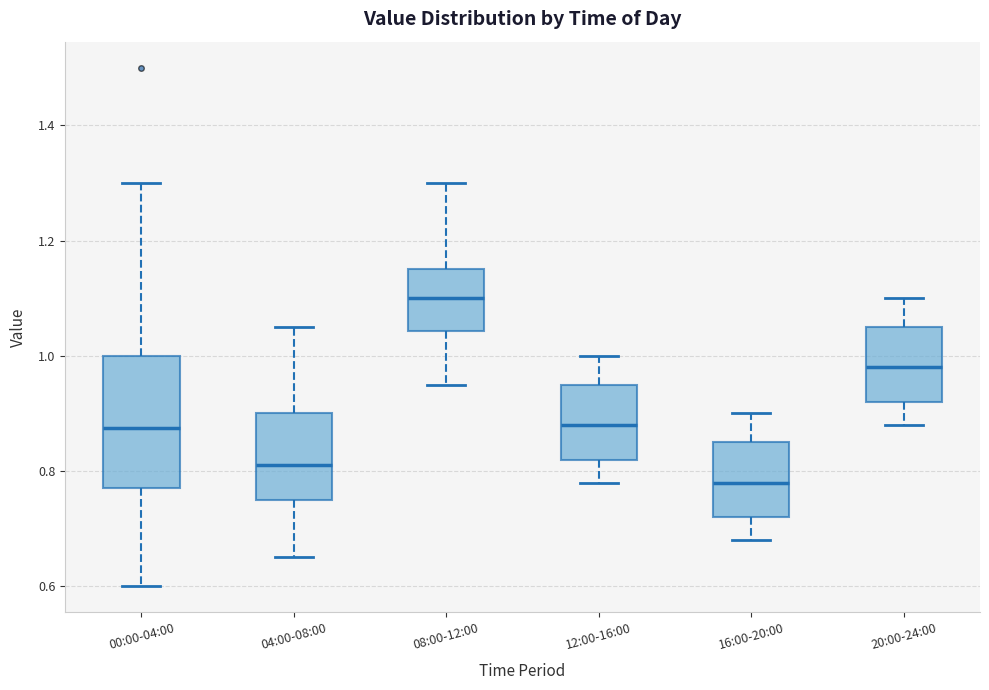

Which box's median line is the highest?

08:00-12:00